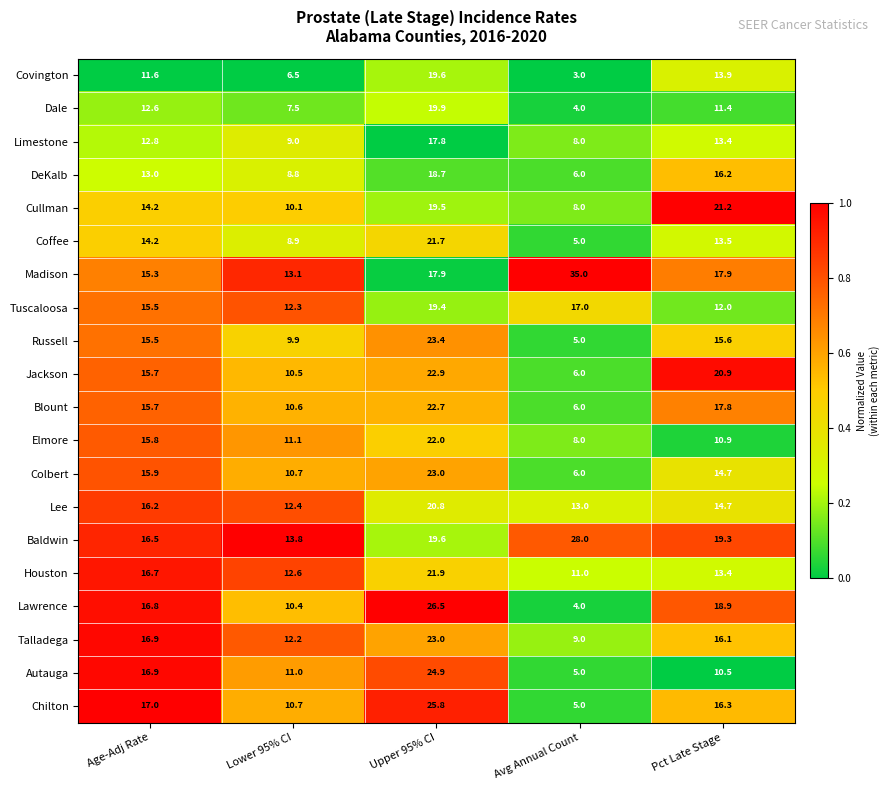

At which category does the chart reach its minimum across all series?

Avg Annual Count